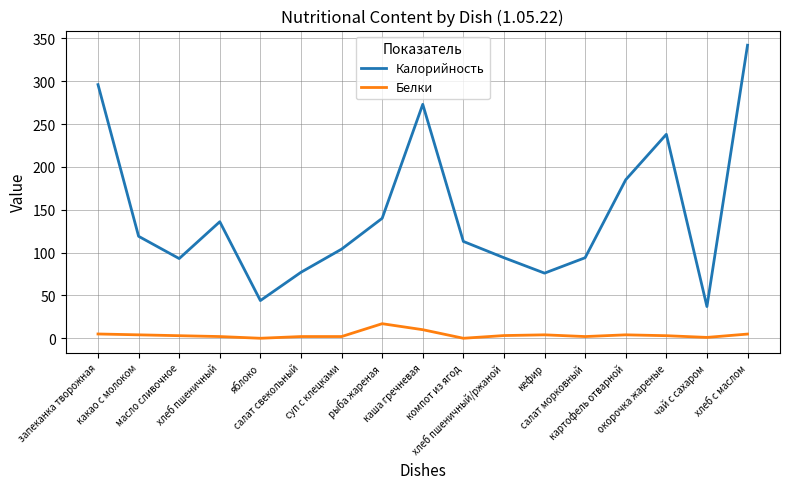

List the series in order of their peak value, lowest first.

Белки, Калорийность